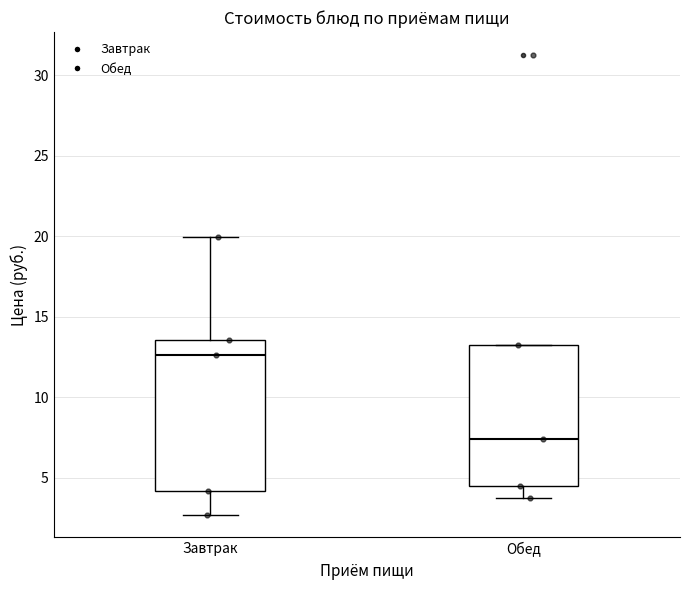

Reading left to right, transcribe this box plot: for each box, give where its median line is, the range the box spans, and where its two whiskers end, as read against the y-axis. The values are not printed on the chart, so give them approximately, as read against the axis.

Завтрак: median 12.5, box 4.0 to 13.5, whiskers 2.5 to 20.0
Обед: median 7.5, box 4.5 to 13.5, whiskers 4.0 to 13.5